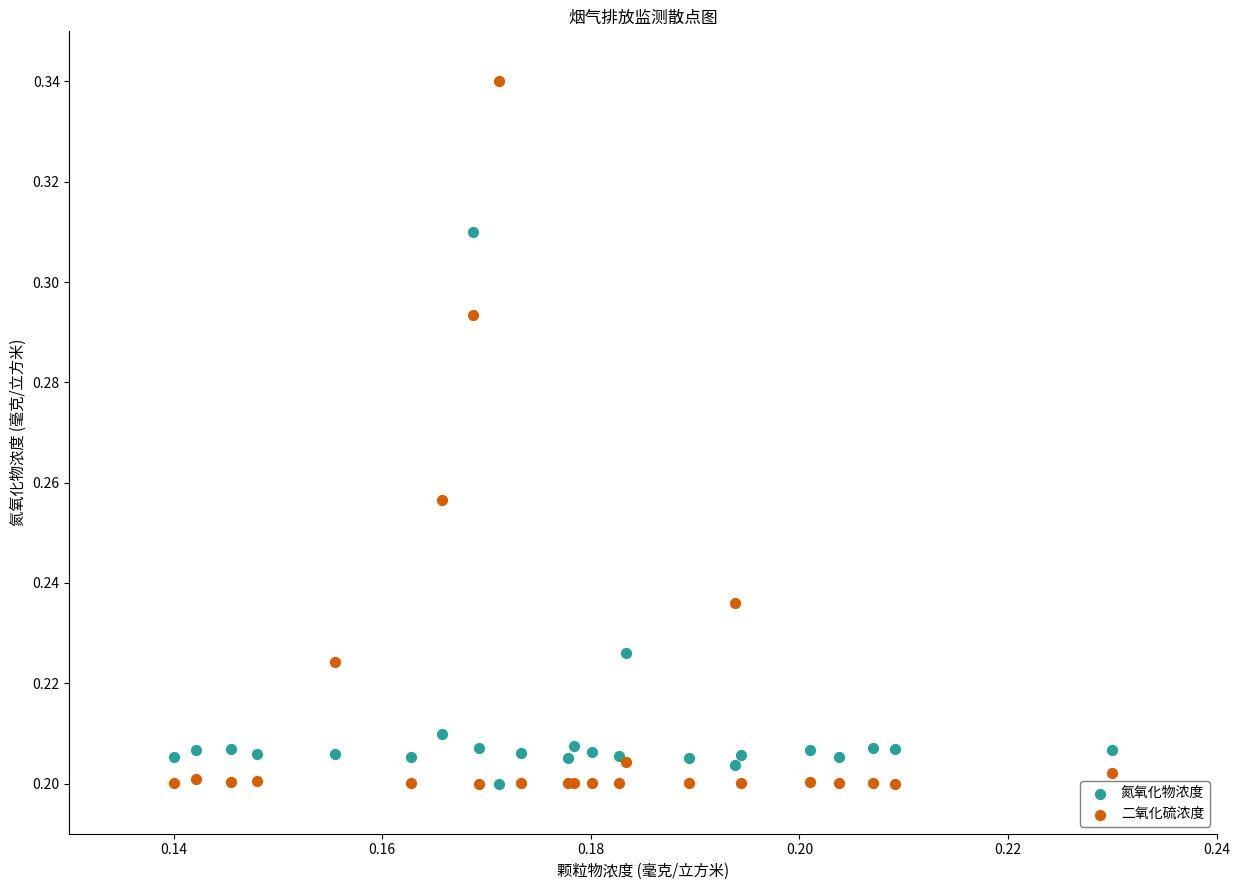

Which series contains the highest Y value?

二氧化硫浓度